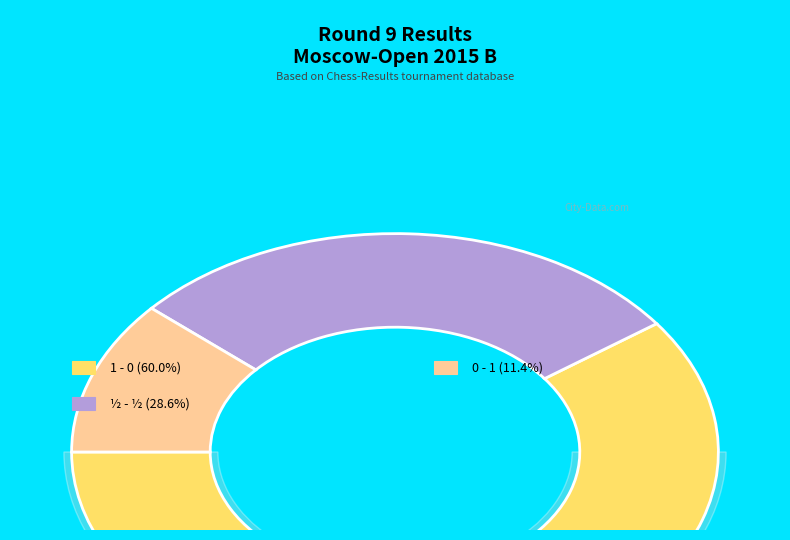

Between 0 - 1 and 1 - 0, which is larger?

1 - 0